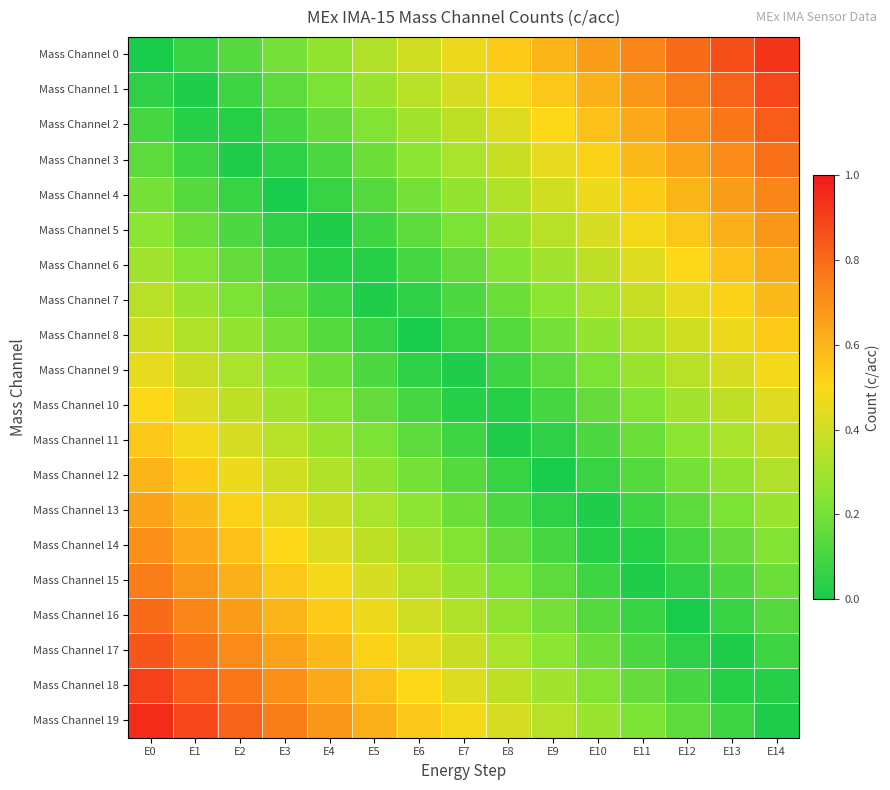

What is the total value across all series at E1?

8.3